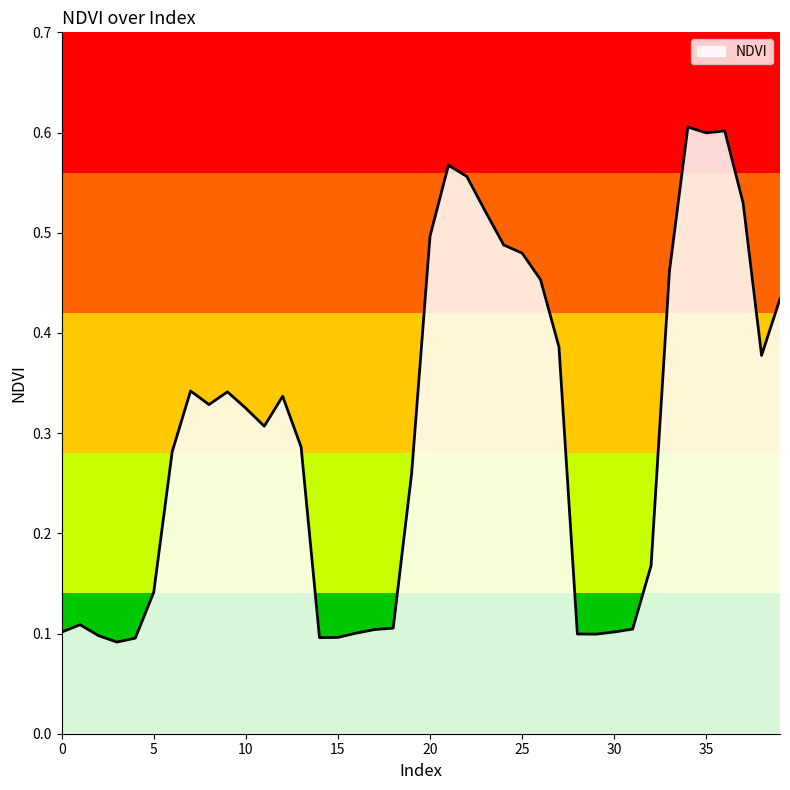

How many lines are shown in the chart?

1